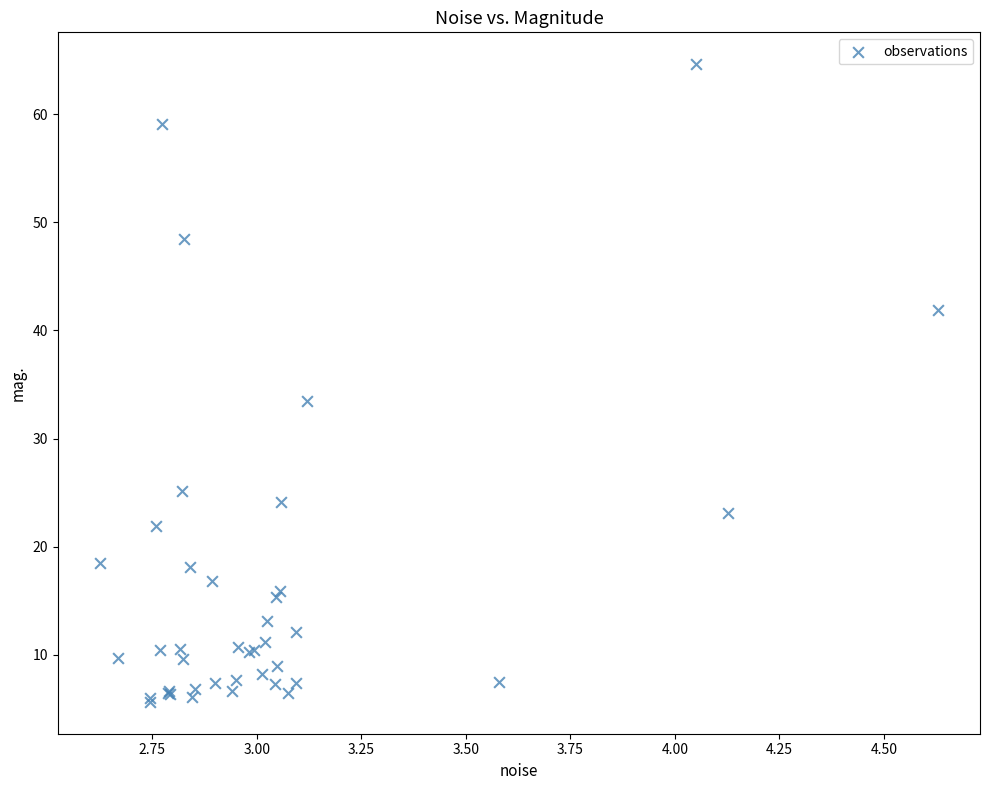

What Y value in the scatter plot is closest to 35?

33.5